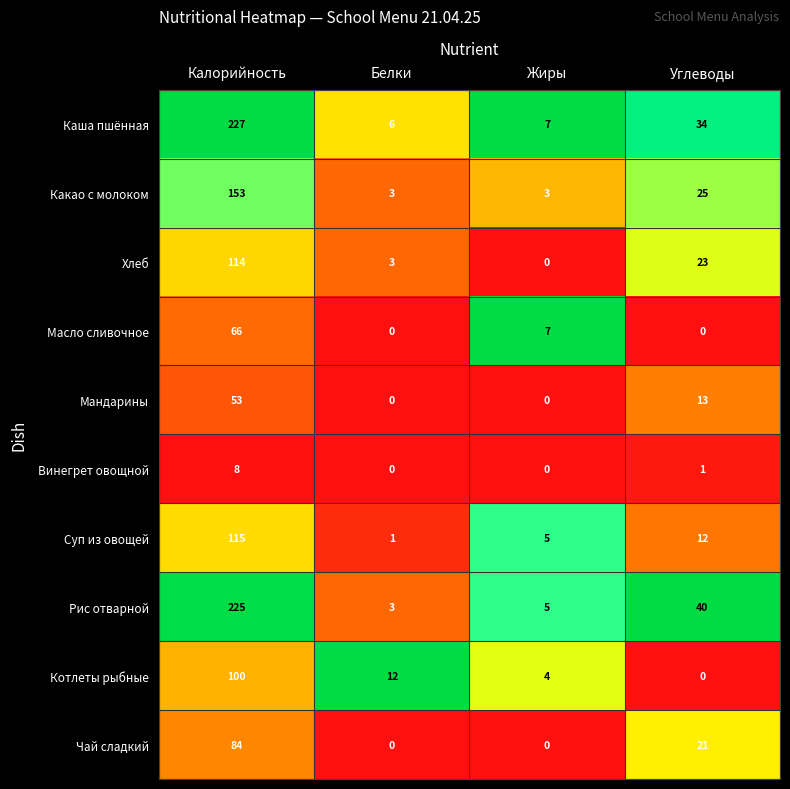

The Винегрет овощной series shows 1 at Углеводы. True or false?

True